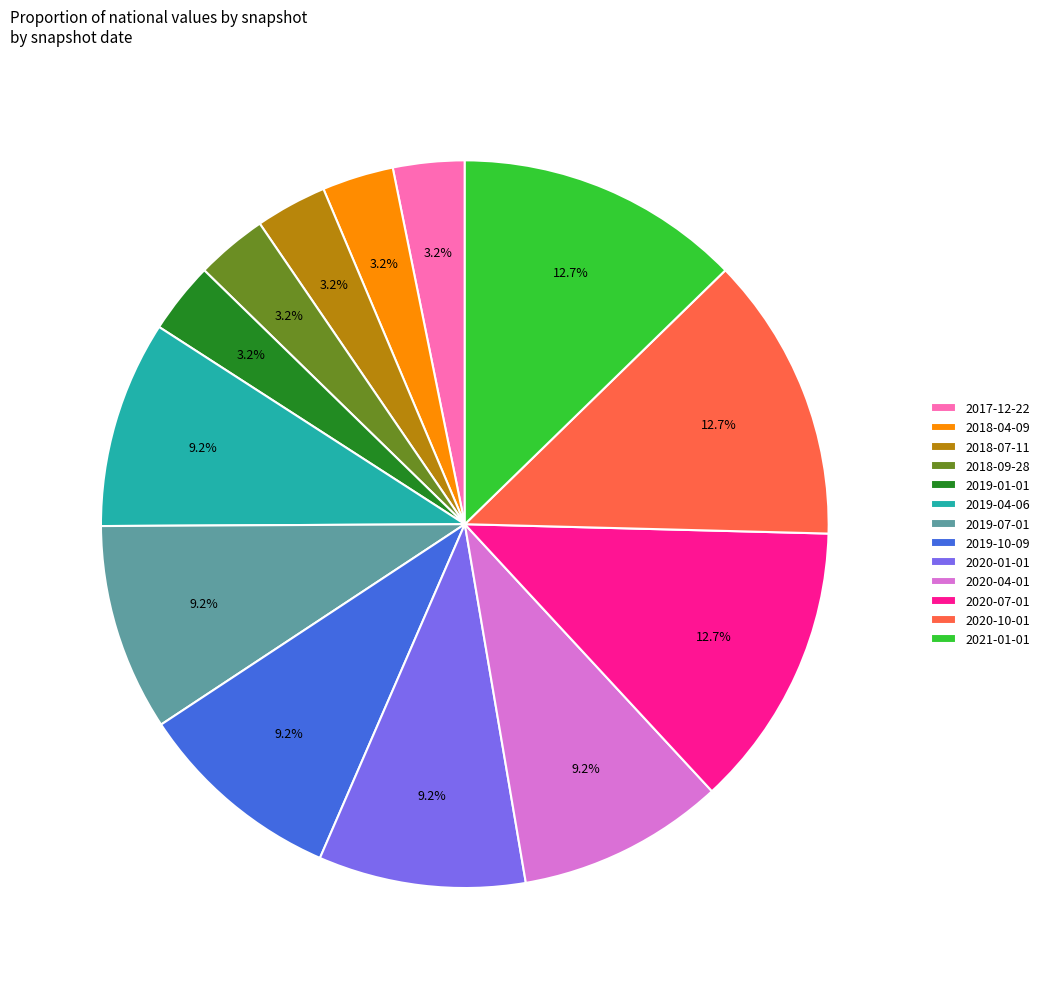

What percentage is the 2020-01-01 slice, to the nearest percent?

9%